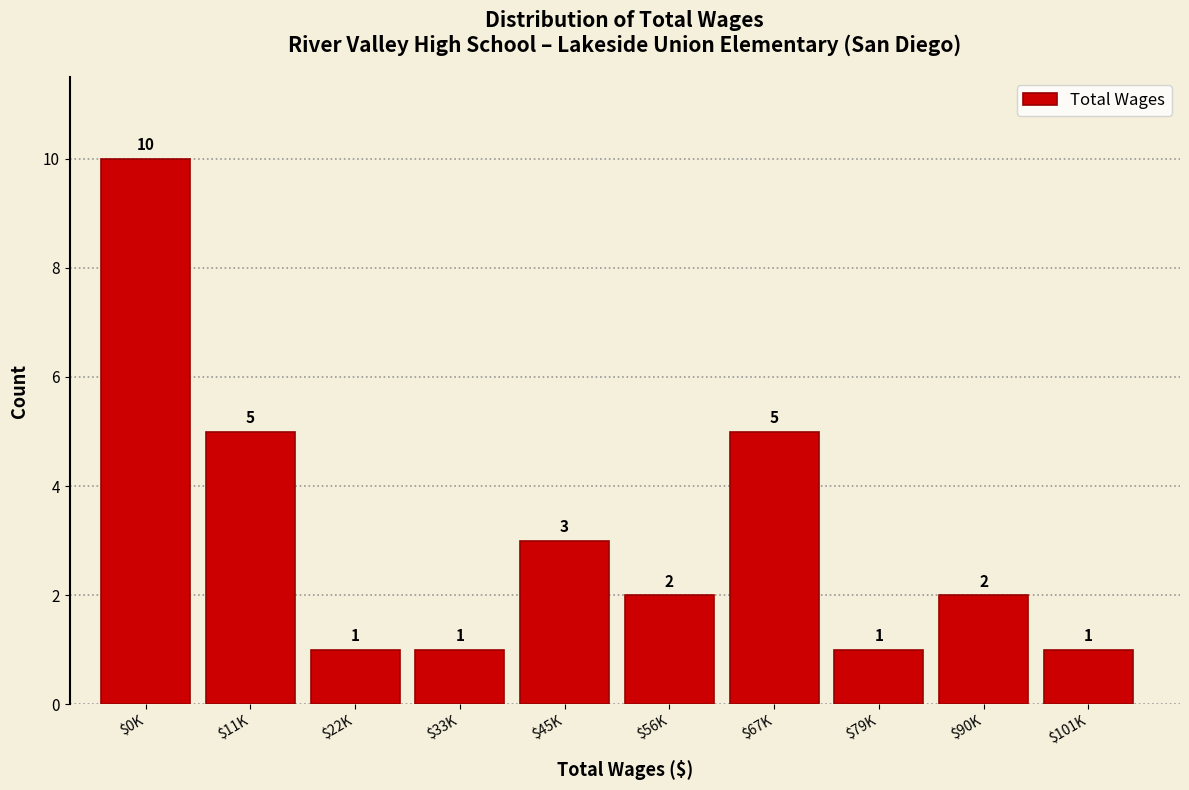

Reading right to left, what are all the values shown in this chart?

1	2	1	5	2	3	1	1	5	10